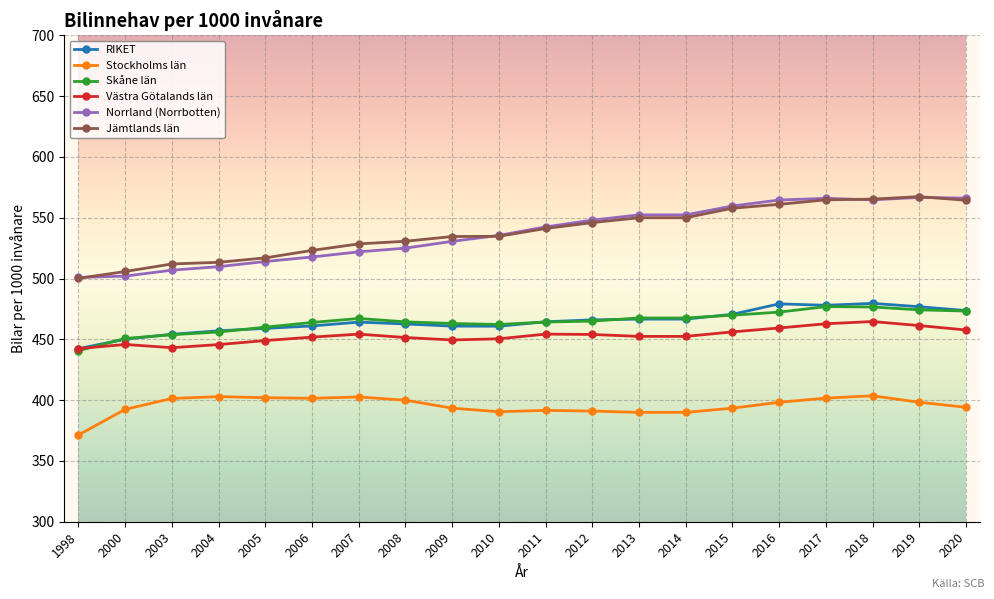

Is it true that Stockholms län equals 389.9 at 2013?

True